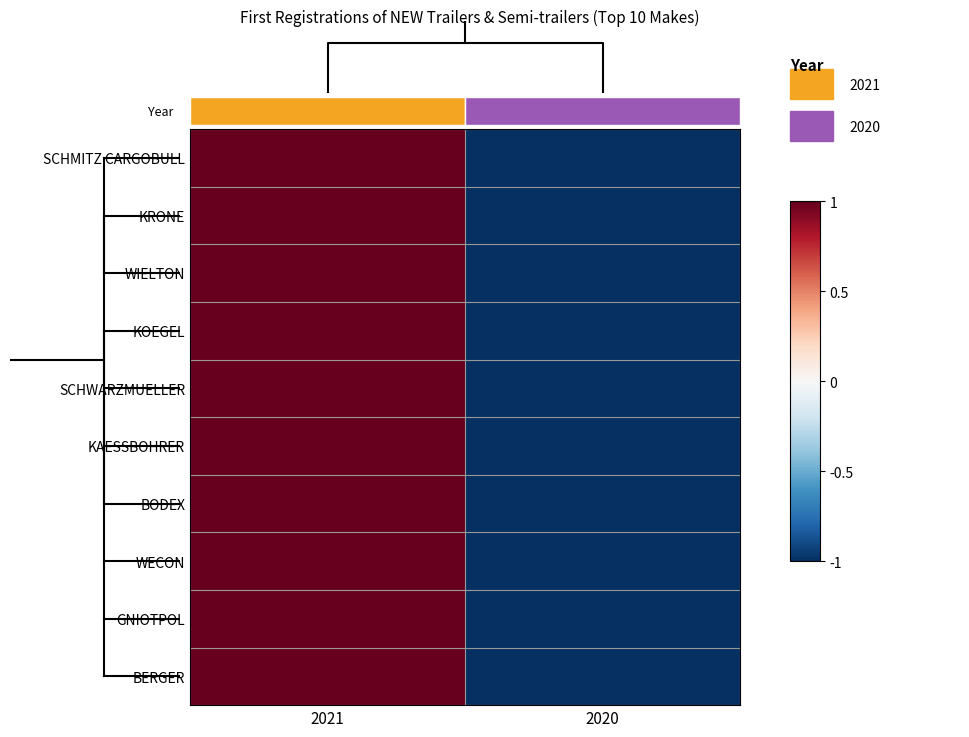

What is the difference between the KRONE values at 2020 and 2021?

2